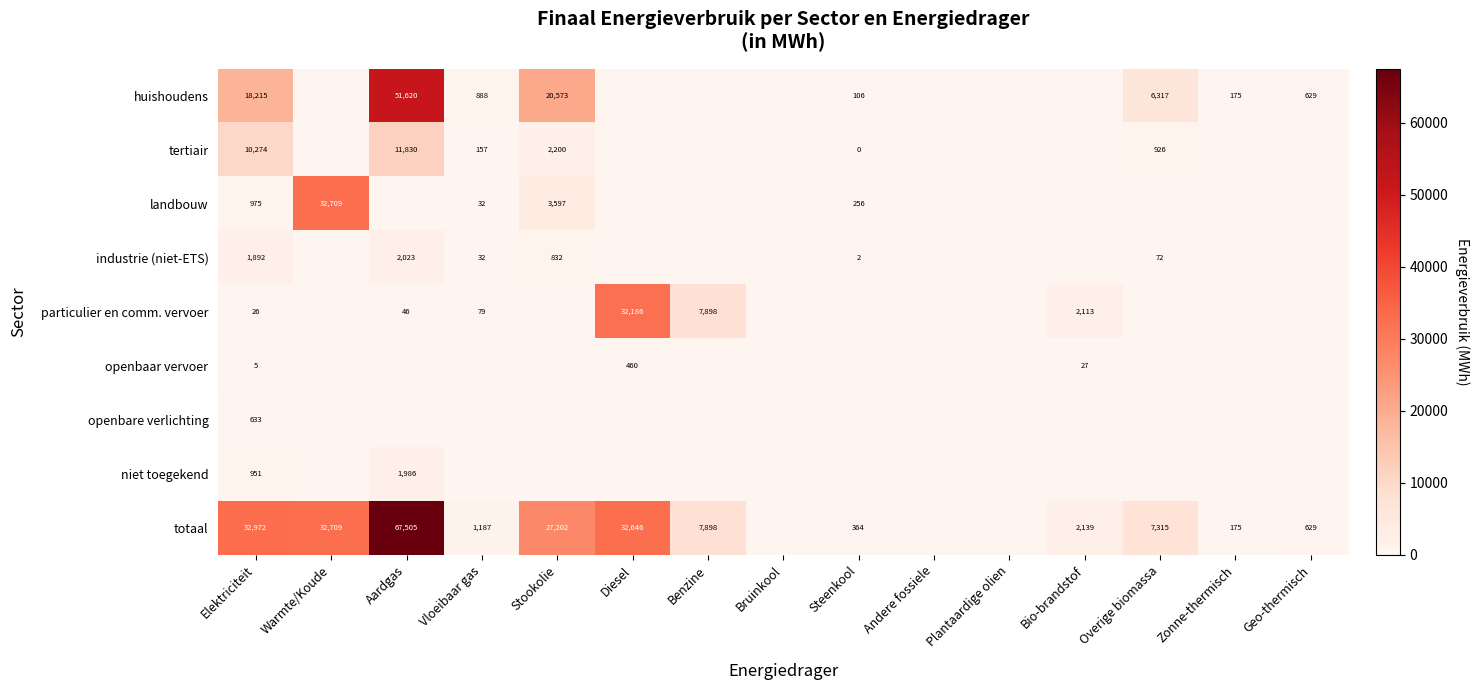

The value of totaal at Aardgas is 21706. True or false?

False